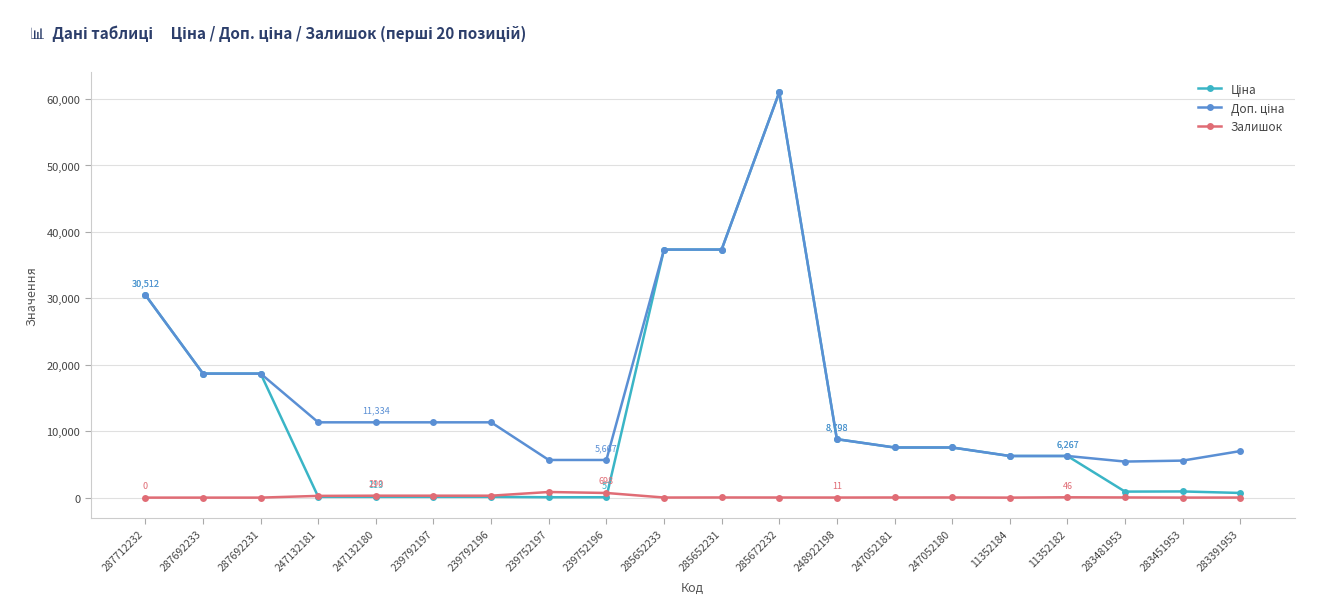

True or false: Залишок has a value of 22.0 at 285652231.

True